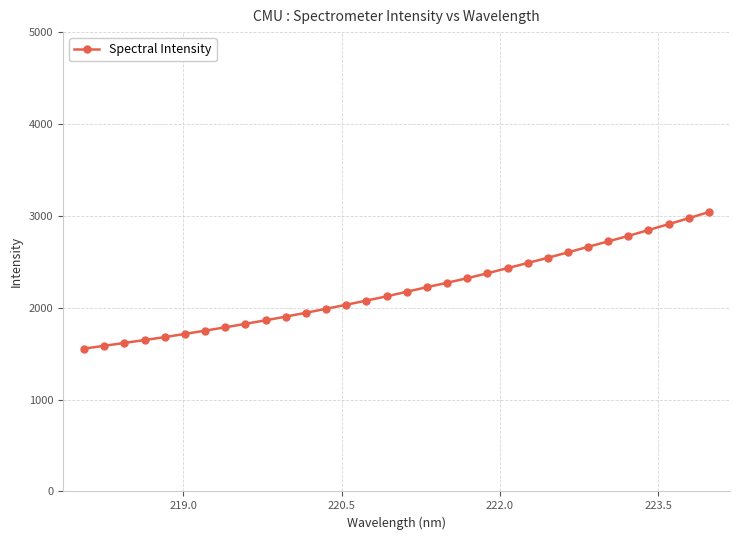

What is the sum of all values?

70460.8